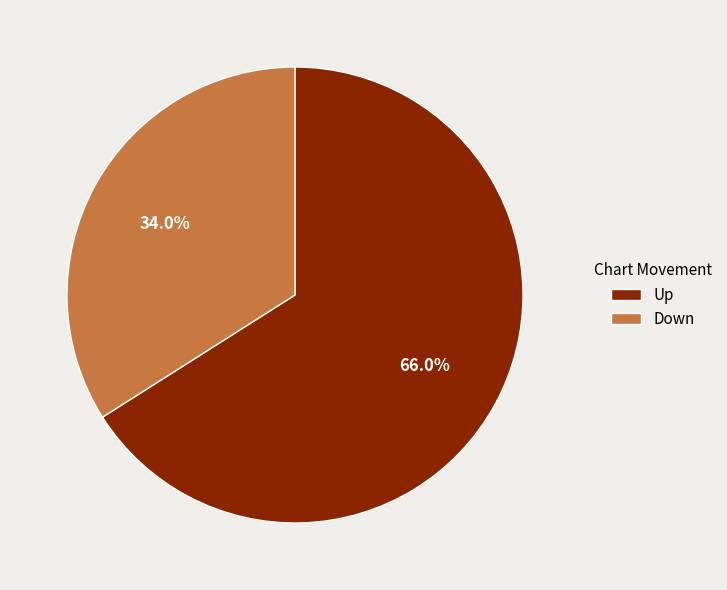

True or false: Down accounts for 19% of the total.

False